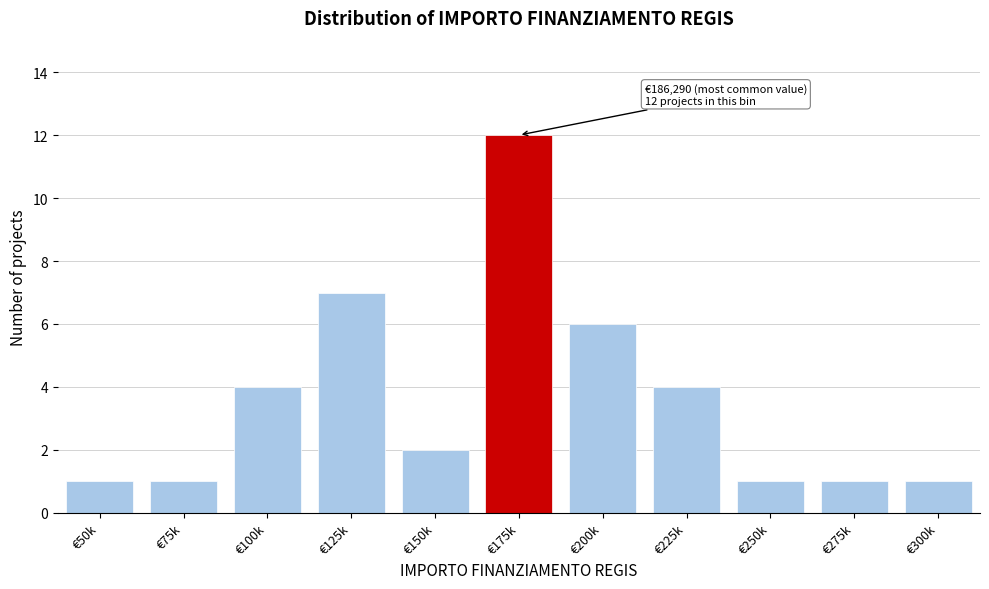

Reading right to left, extract all data points from this chart.

1	1	1	4	6	12	2	7	4	1	1